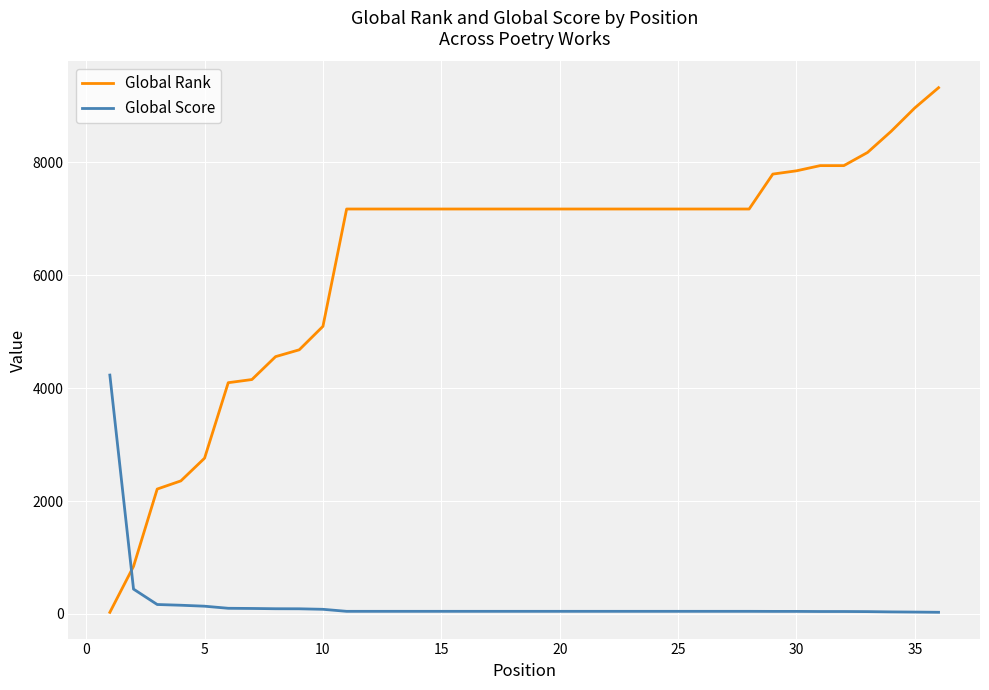

How many intersections are there between Global Score and Global Rank?

1